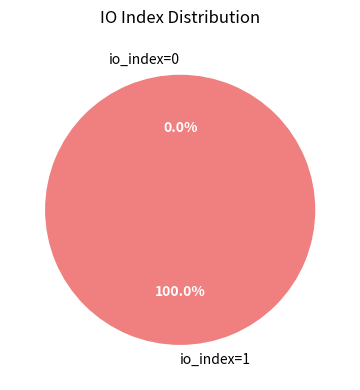

To the nearest percent, what is the combined percentage of io_index=0 and io_index=1?

100%